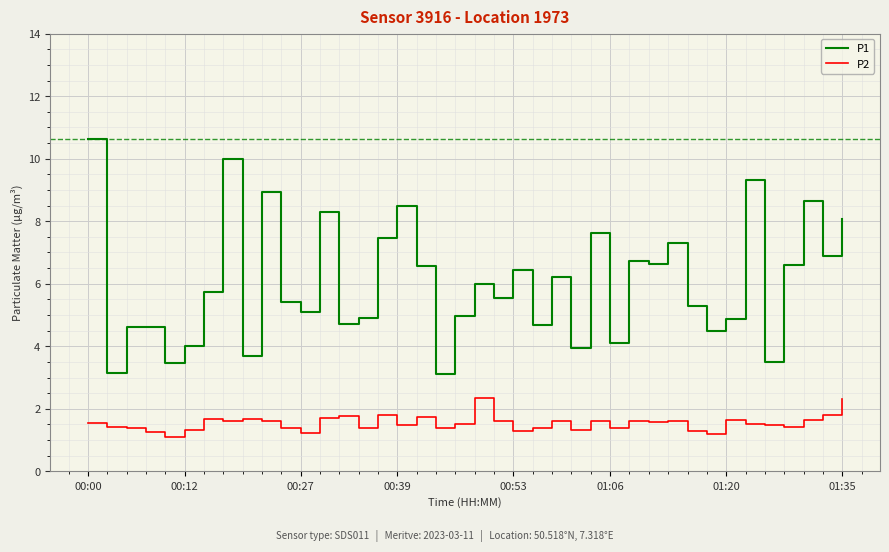

Count the number of categories in the chart.

40